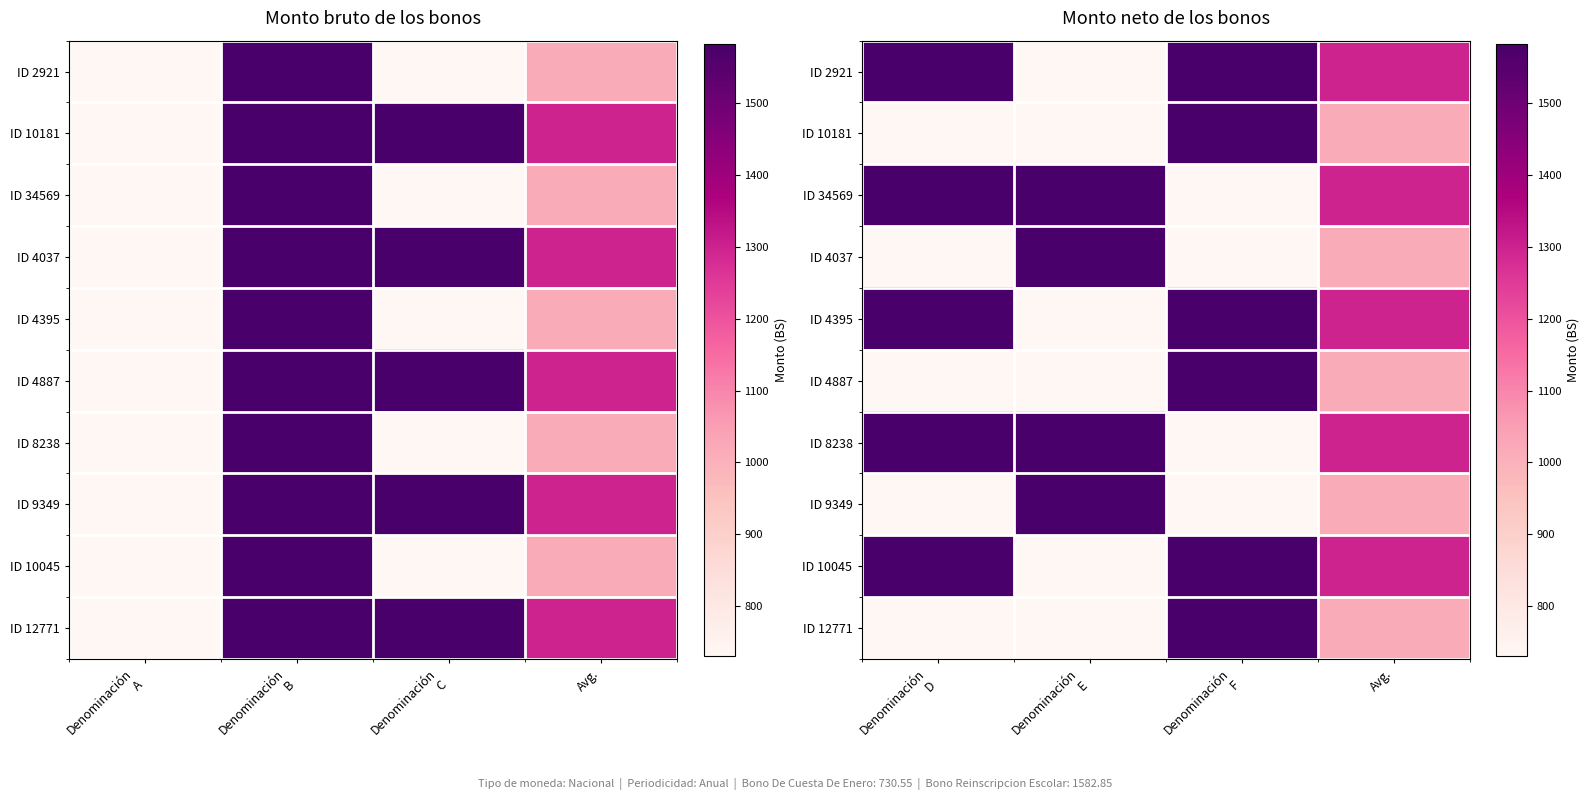

At Denominación E, list the series in order from smallest to largest.

ID 2921, ID 10181, ID 4395, ID 4887, ID 10045, ID 12771, ID 34569, ID 4037, ID 8238, ID 9349